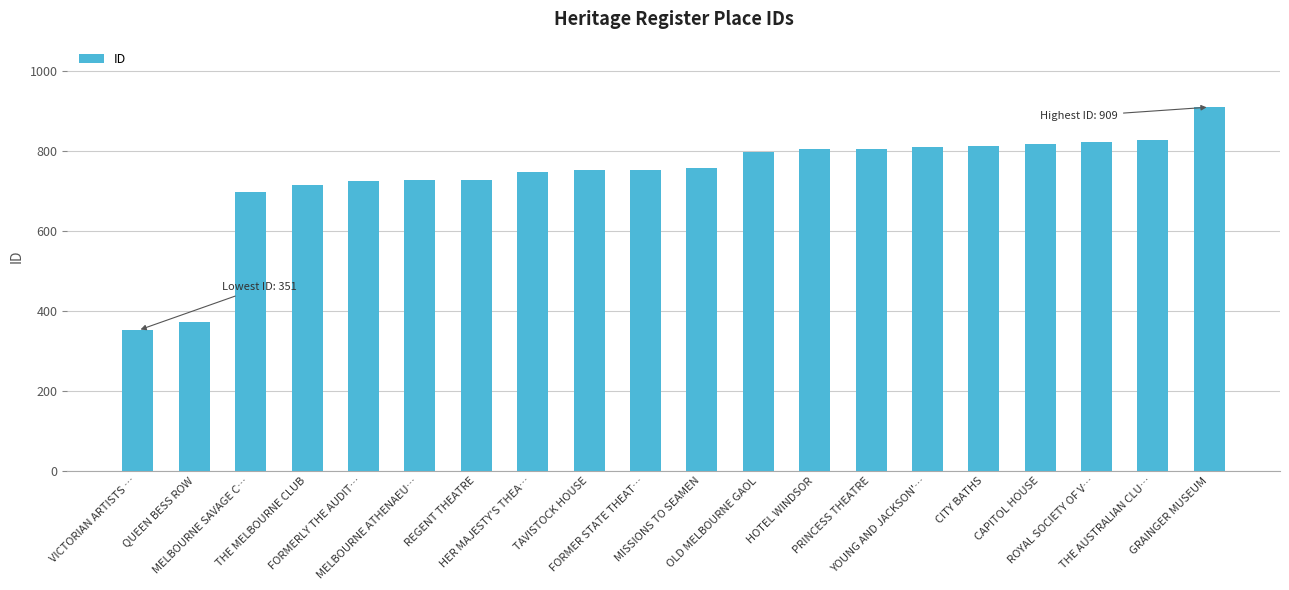

How many bars are there in total?

20